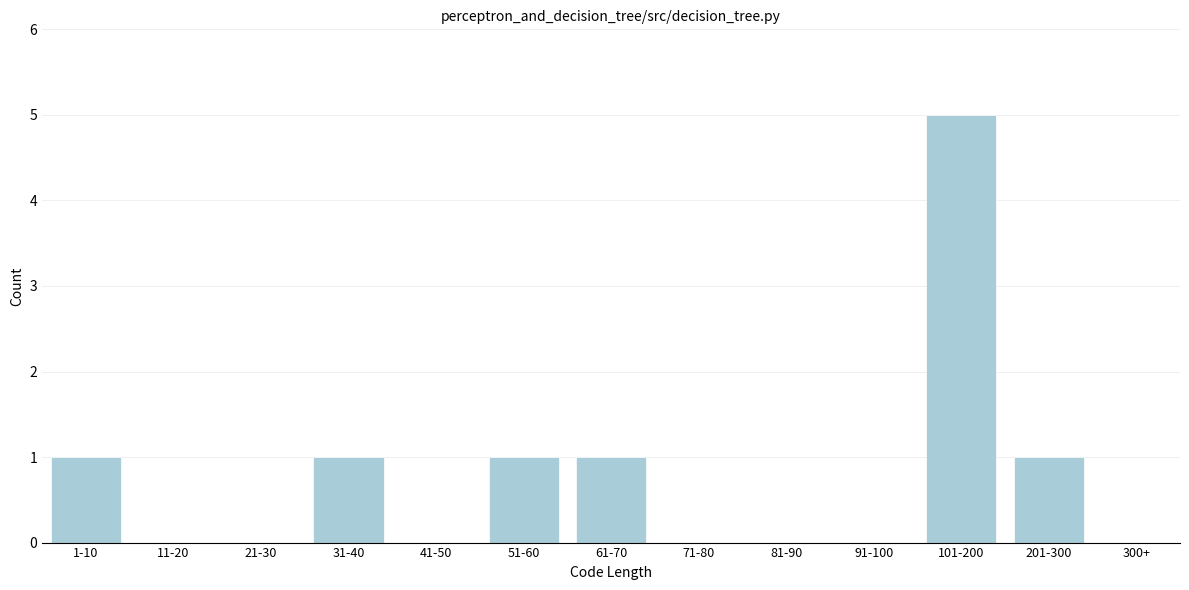

Reading left to right, extract all data points from this chart.

1-10=1	11-20=0	21-30=0	31-40=1	41-50=0	51-60=1	61-70=1	71-80=0	81-90=0	91-100=0	101-200=5	201-300=1	300+=0